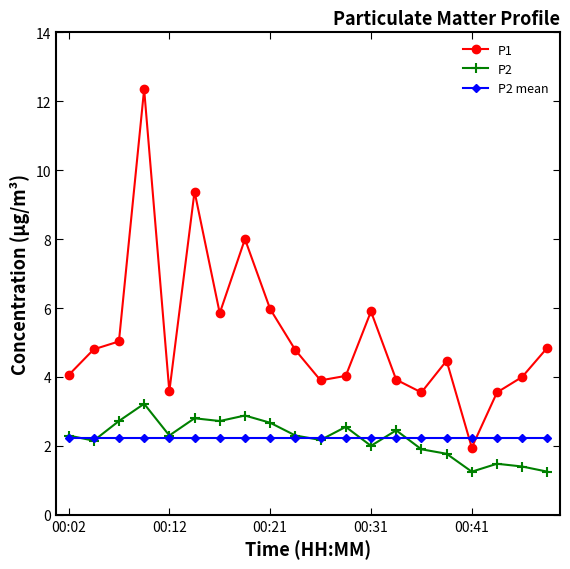

True or false: P1 and P2 intersect in this chart.

False